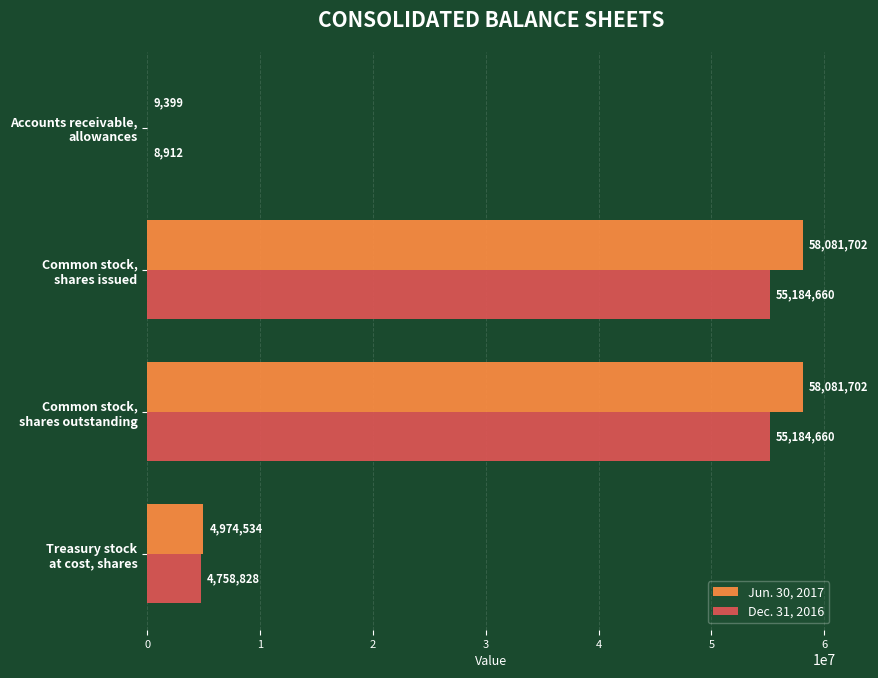

How many distinct data groups are displayed?

2